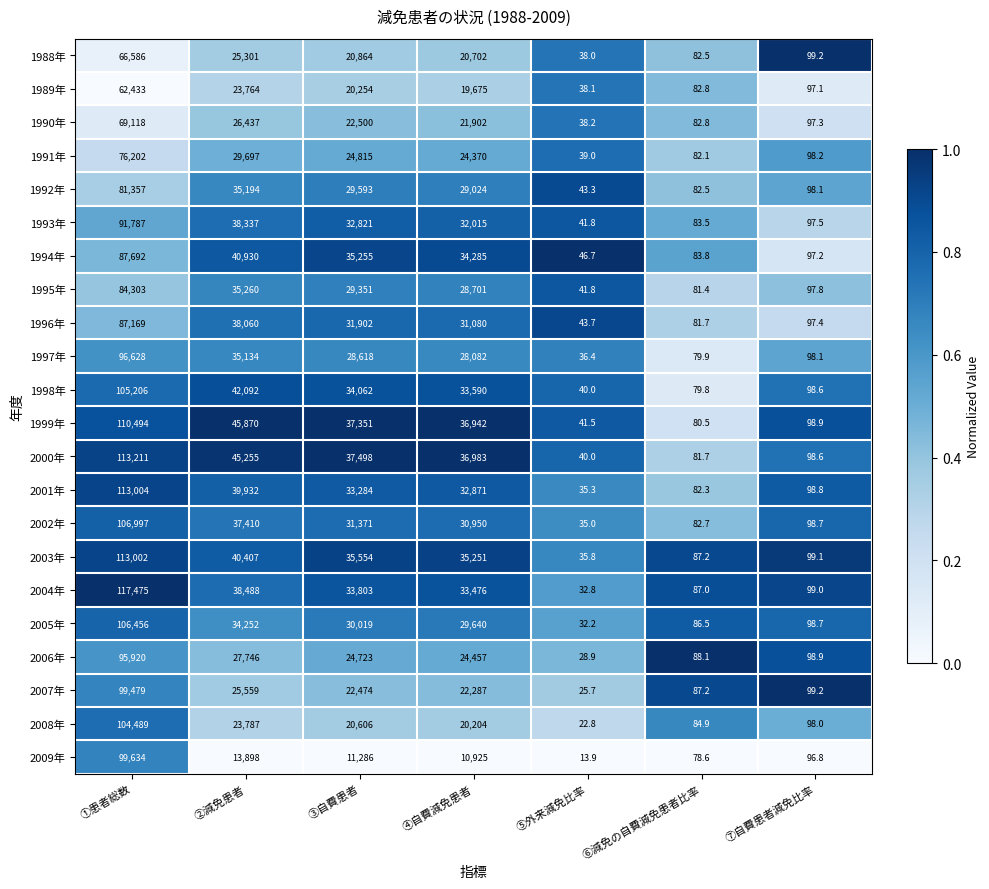

What is the difference between the 1999年 values at ①患者総数 and ⑥減免の自費減免患者比率?

110413.5